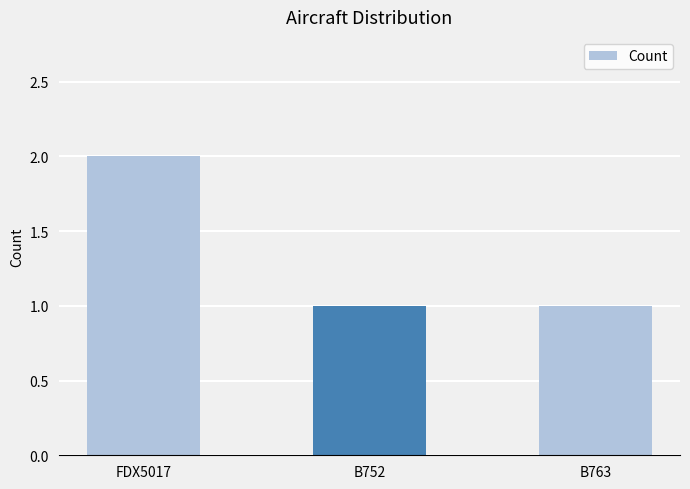

What is the value of the 1st bar from the left?

2